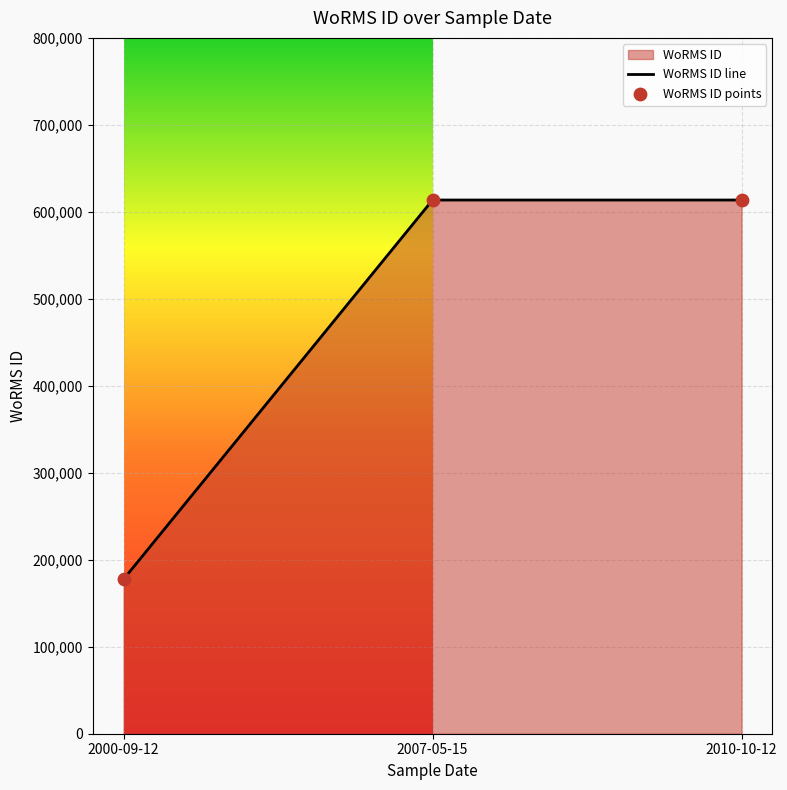

What is the change in value from 2000-09-12 to 2007-05-15?

+436004